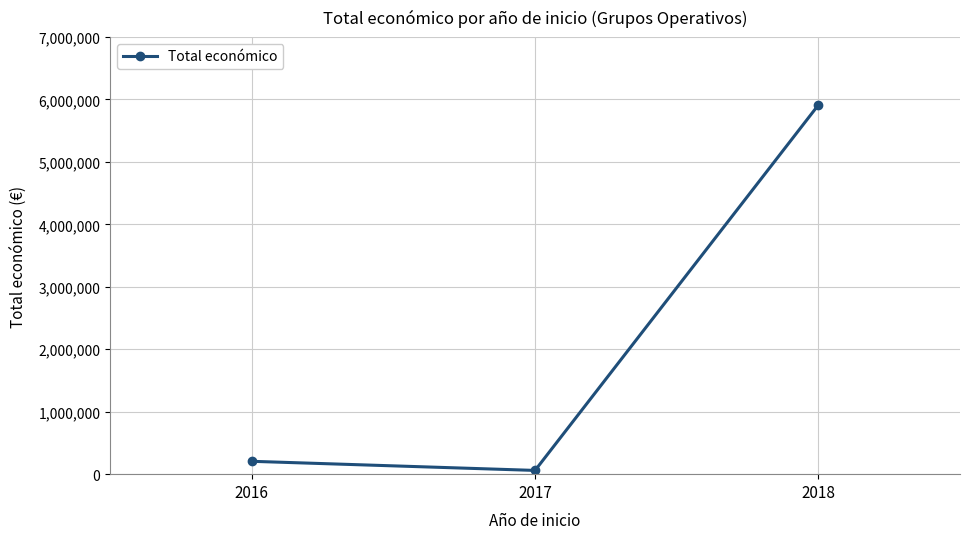

Reading left to right, what are all the values shown in this chart?

205983	59962	5910438